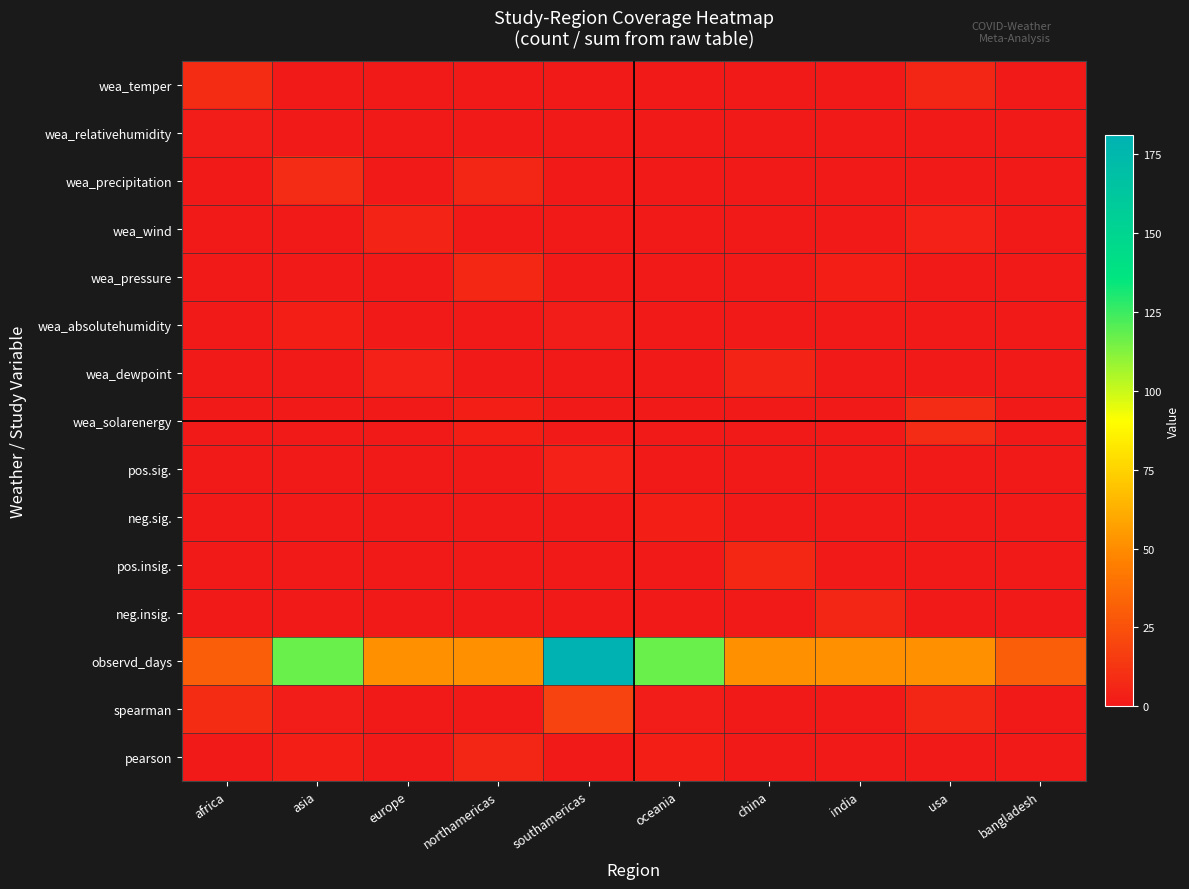

Rank the series by their maximum value, from lowest to highest.

wea_relativehumidity, wea_absolutehumidity, neg.sig., pos.sig., wea_wind, wea_dewpoint, neg.insig., pearson, wea_pressure, pos.insig., wea_precipitation, wea_solarenergy, wea_temper, spearman, observd_days